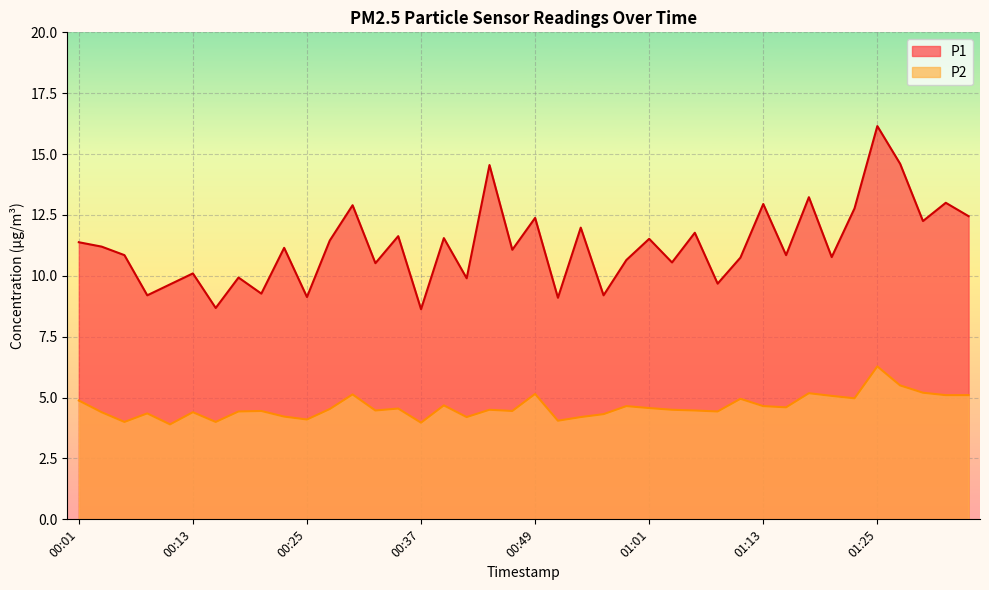

What are all the series names shown in the legend?

P1, P2